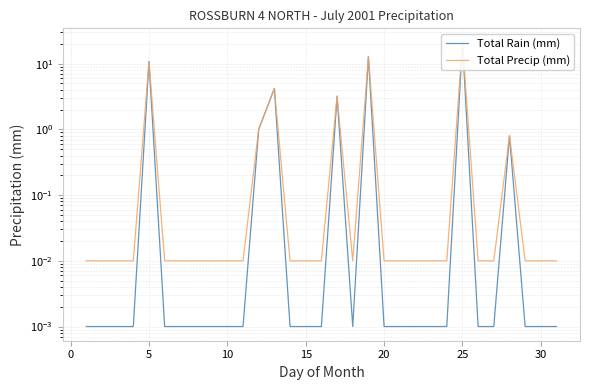

Reading right to left, what are all the values shown in this chart?

Total Rain (mm): 0.0	0.0	0.0	0.8	0.0	0.0	21.0	0.0	0.0	0.0	0.0	0.0	12.8	0.0	3.2	0.0	0.0	0.0	4.2	1.0	0.0	0.0	0.0	0.0	0.0	0.0	10.8	0.0	0.0	0.0	0.0
Total Precip (mm): 0.0	0.0	0.0	0.8	0.0	0.0	21.0	0.0	0.0	0.0	0.0	0.0	12.8	0.0	3.2	0.0	0.0	0.0	4.2	1.0	0.0	0.0	0.0	0.0	0.0	0.0	10.8	0.0	0.0	0.0	0.0